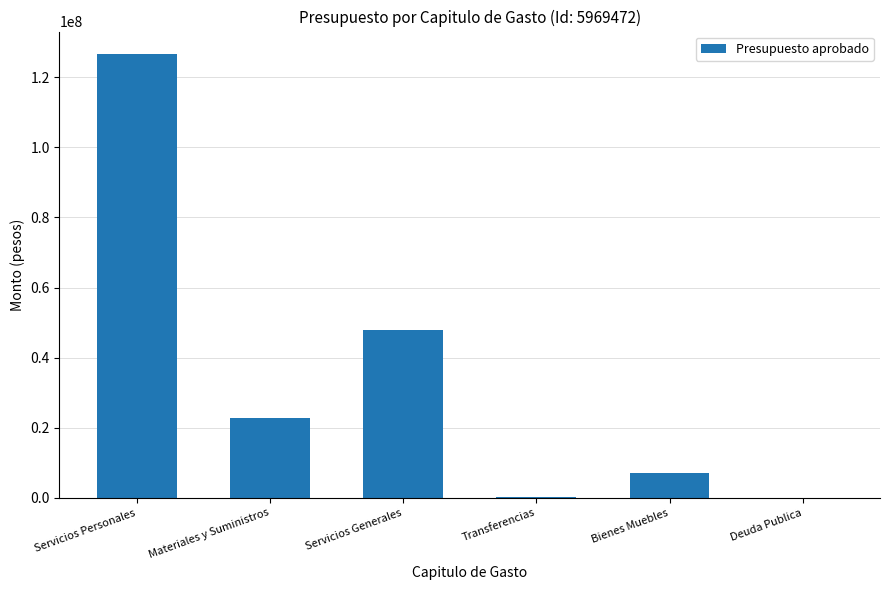

Is it true that the value at Deuda Publica is -53278740.8?

False